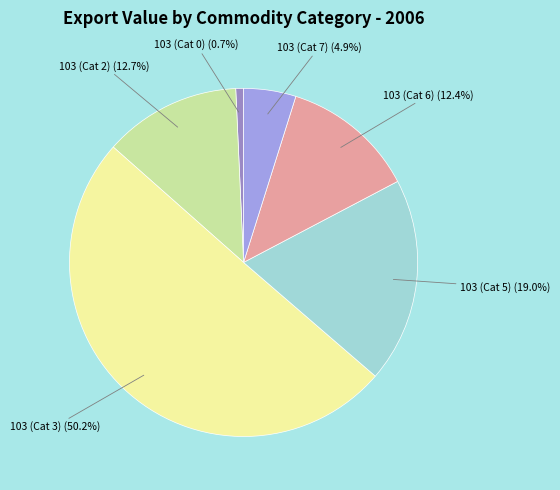

Which has a higher value, 103 (Cat 5) or 103 (Cat 2)?

103 (Cat 5)